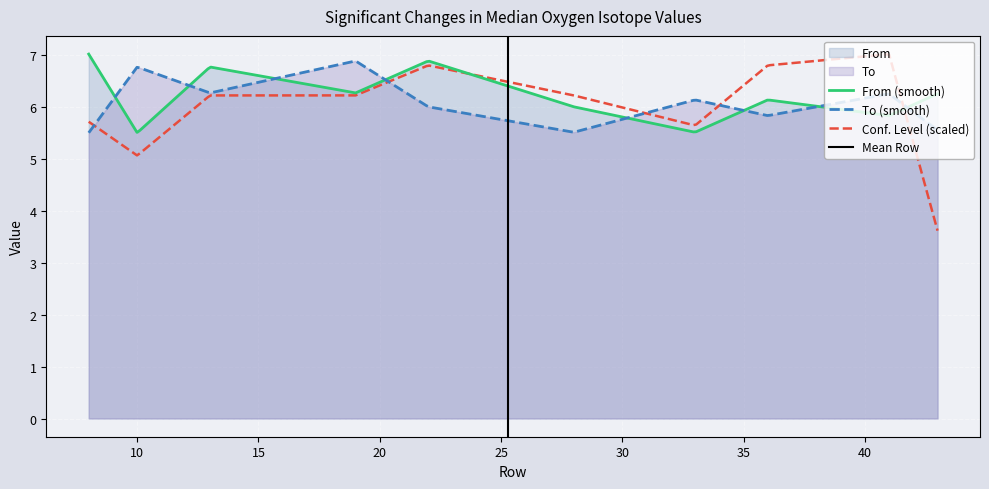

At which category is the sum across all series the highest?

19